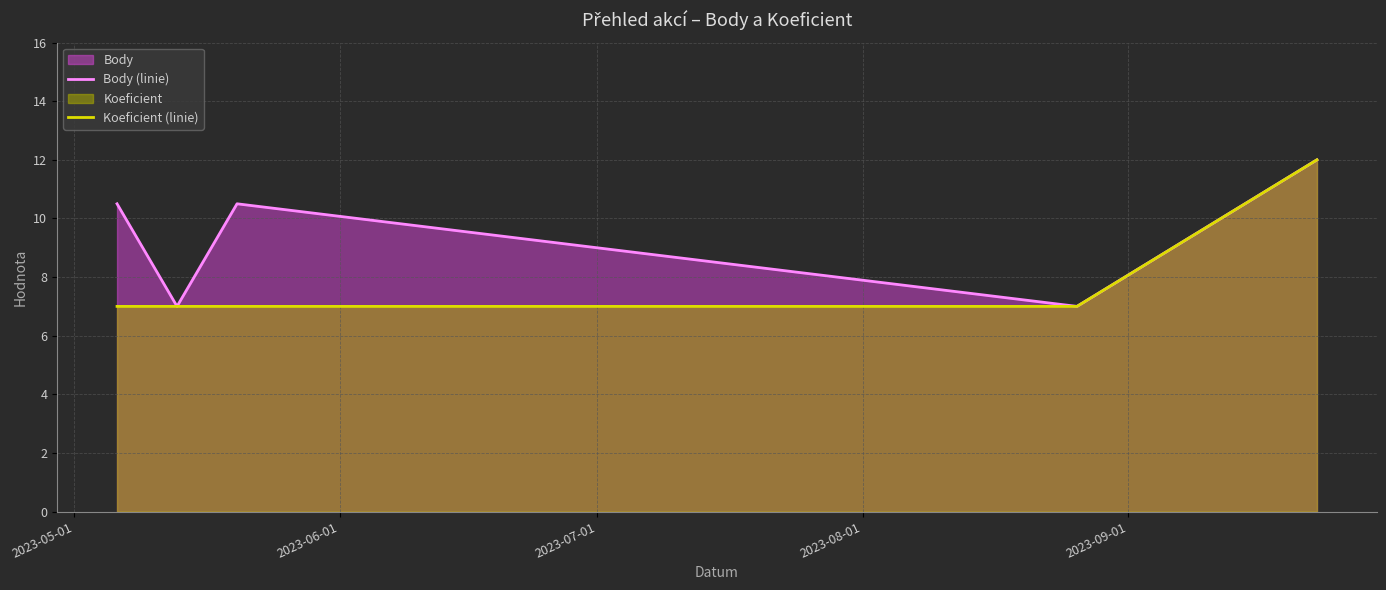

Reading left to right, what are all the values shown in this chart?

Body (linie): 10.5	7.0	10.5	7.0	12.0
Koeficient (linie): 7.0	7.0	7.0	7.0	12.0